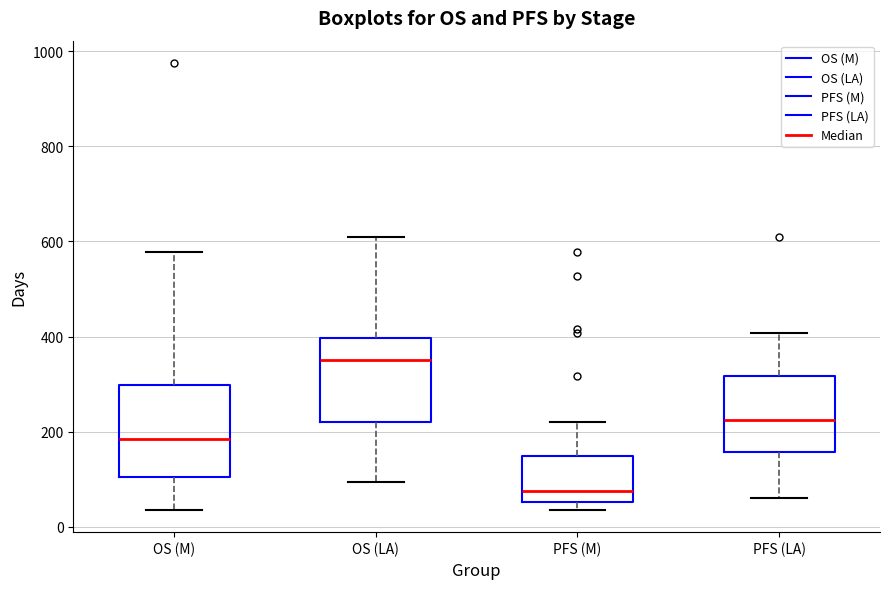

Reading left to right, transcribe this box plot: for each box, give where its median line is, the range the box spans, and where its two whiskers end, as read against the y-axis. The values are not printed on the chart, so give them approximately, as read against the axis.

OS (M): median 180, box 100 to 300, whiskers 40 to 580
OS (LA): median 360, box 220 to 400, whiskers 100 to 620
PFS (M): median 80, box 60 to 140, whiskers 40 to 220
PFS (LA): median 220, box 160 to 320, whiskers 60 to 400